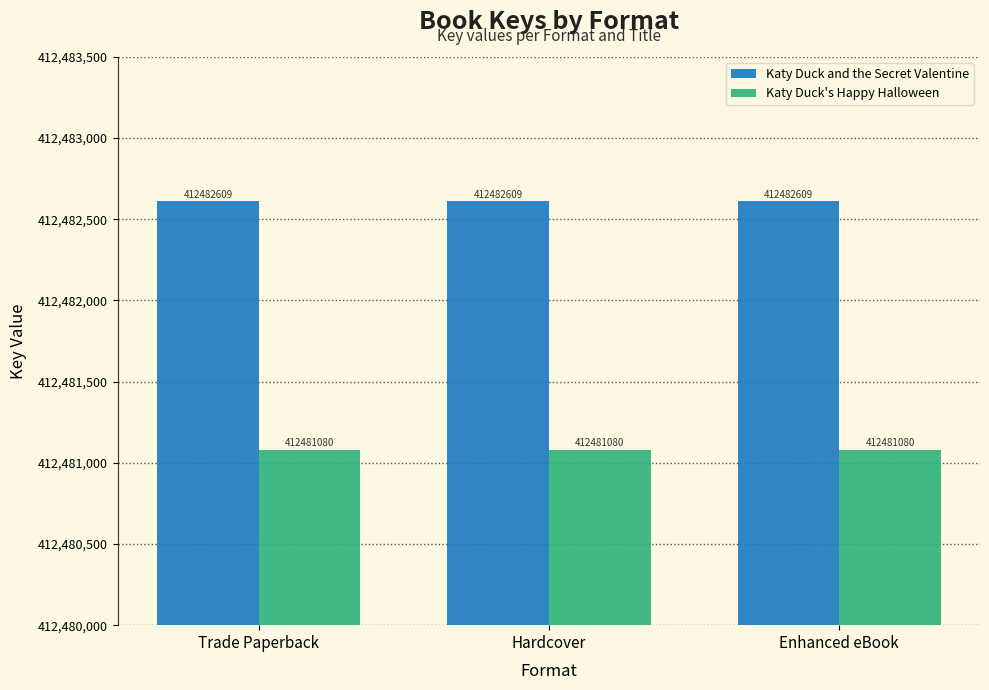

The Katy Duck's Happy Halloween series shows 412481080 at Hardcover. True or false?

True